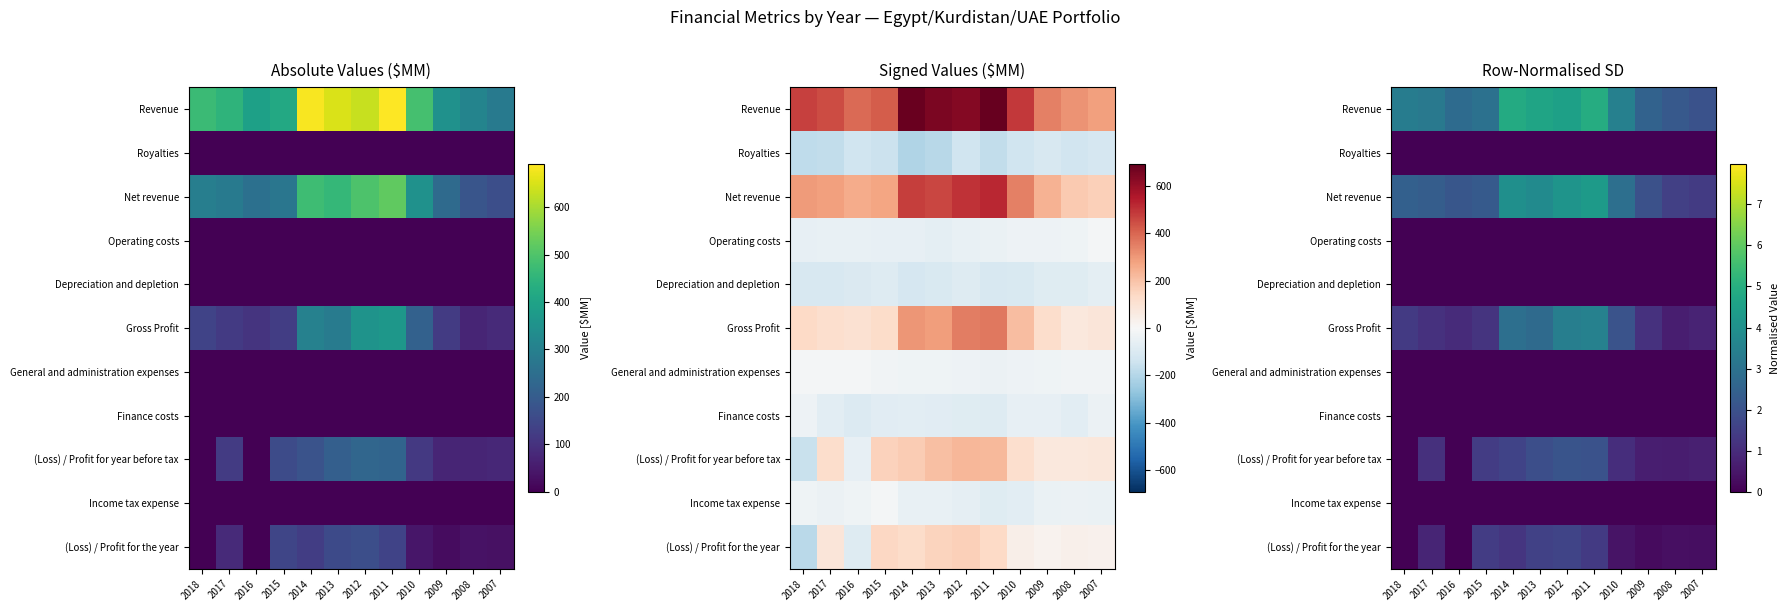

Which series has the largest total across all categories?

Revenue